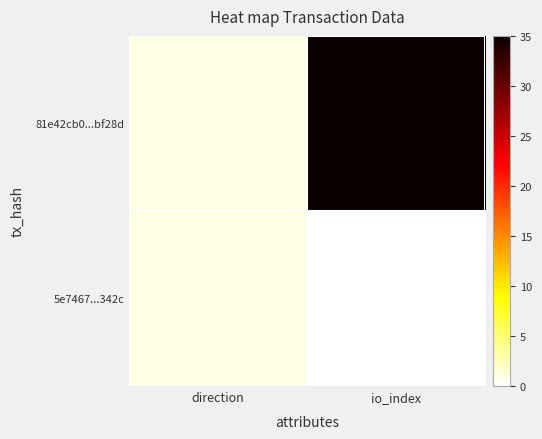

Between direction and io_index, which series saw the biggest shift?

81e42cb0...bf28d